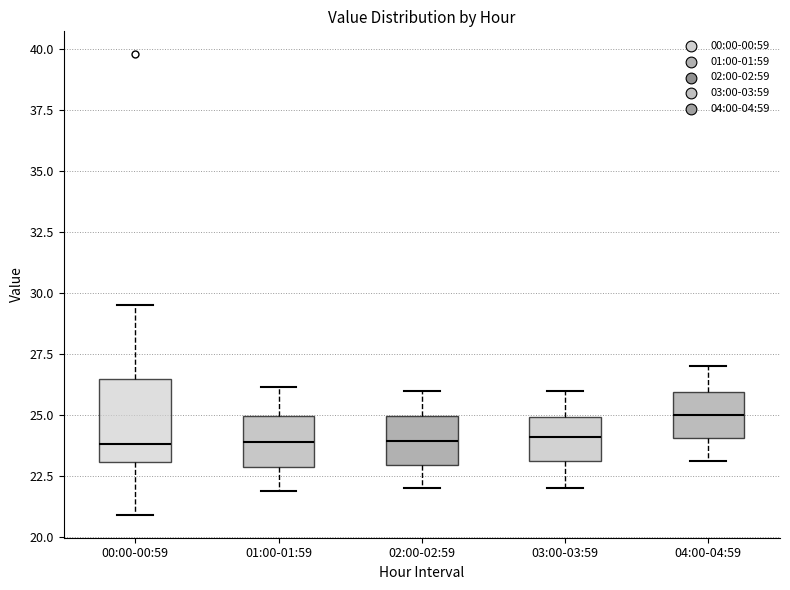

Reading left to right, transcribe this box plot: for each box, give where its median line is, the range the box spans, and where its two whiskers end, as read against the y-axis. The values are not printed on the chart, so give them approximately, as read against the axis.

00:00-00:59: median 24.0, box 23.0 to 26.5, whiskers 21.0 to 29.5
01:00-01:59: median 24.0, box 23.0 to 25.0, whiskers 22.0 to 26.0
02:00-02:59: median 24.0, box 23.0 to 25.0, whiskers 22.0 to 26.0
03:00-03:59: median 24.0, box 23.0 to 25.0, whiskers 22.0 to 26.0
04:00-04:59: median 25.0, box 24.0 to 26.0, whiskers 23.0 to 27.0